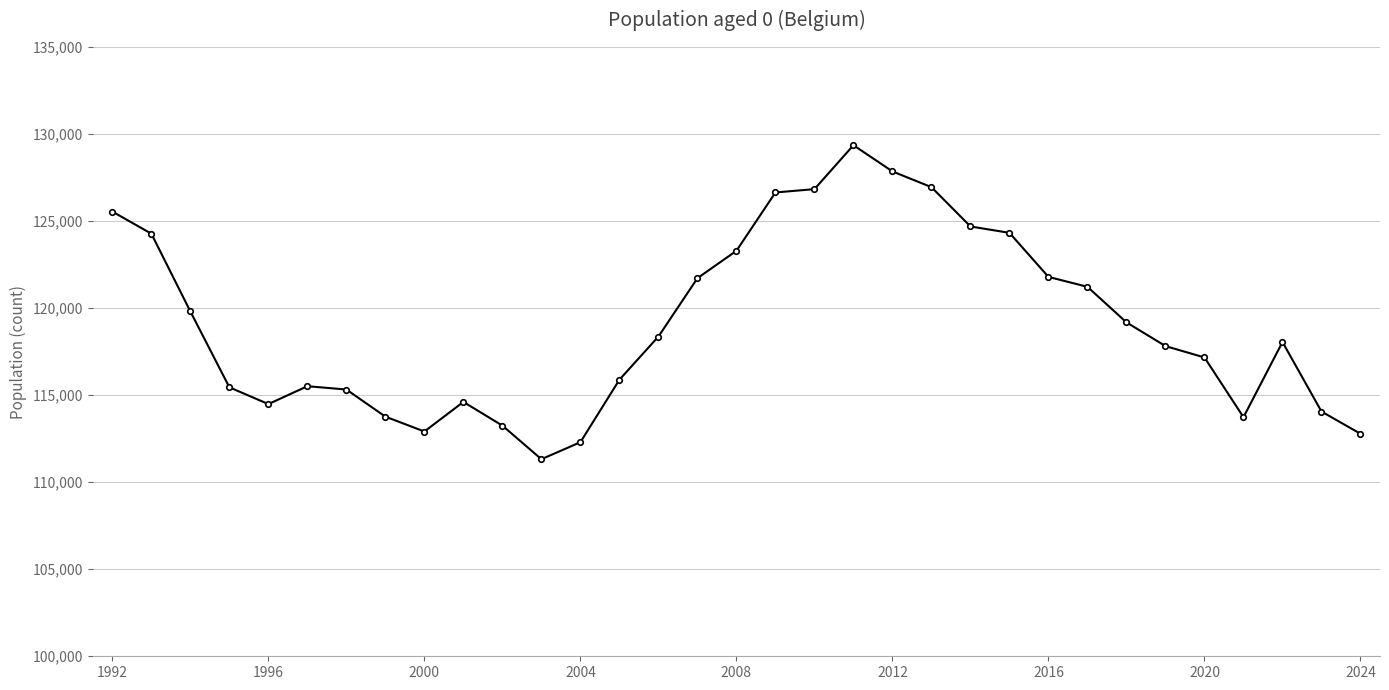

What is the average value?

119099